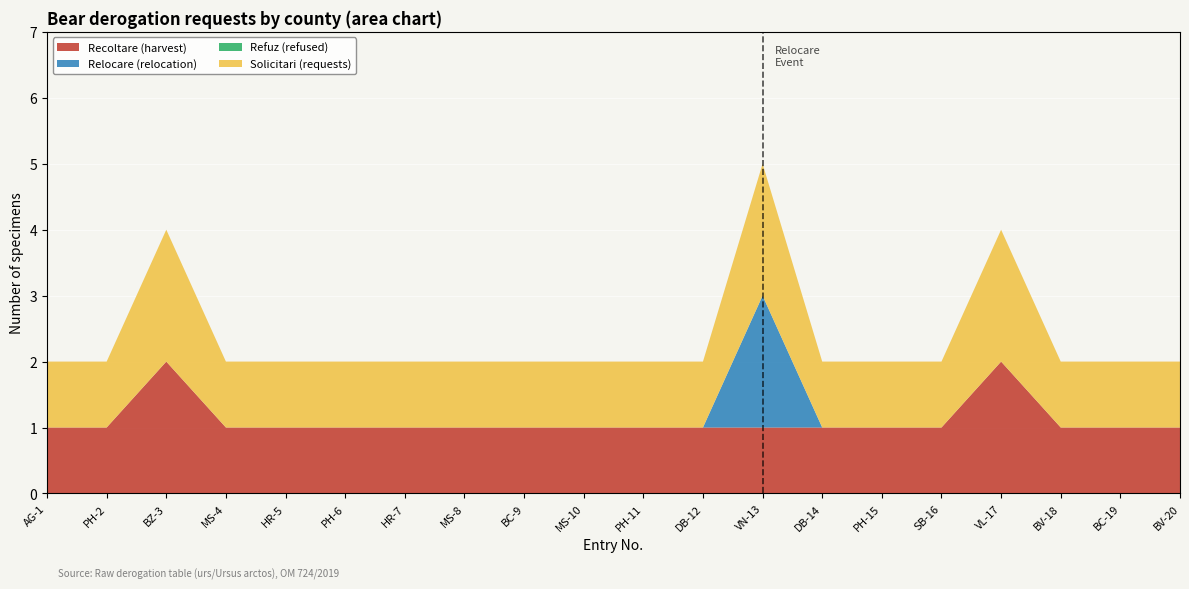

At which category is the sum across all series the highest?

VN-13